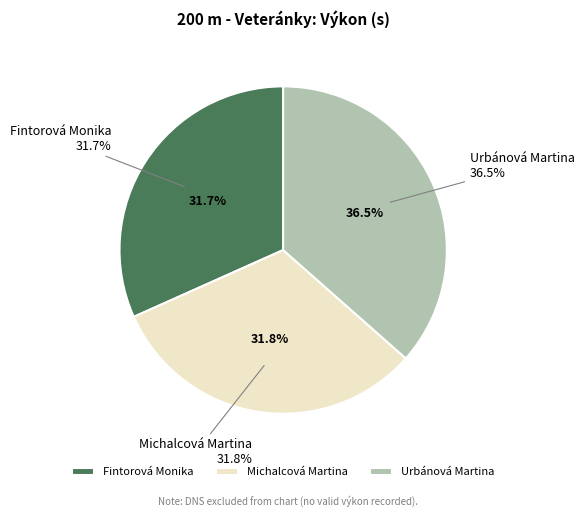

True or false: Fintorová Monika accounts for 22% of the total.

False